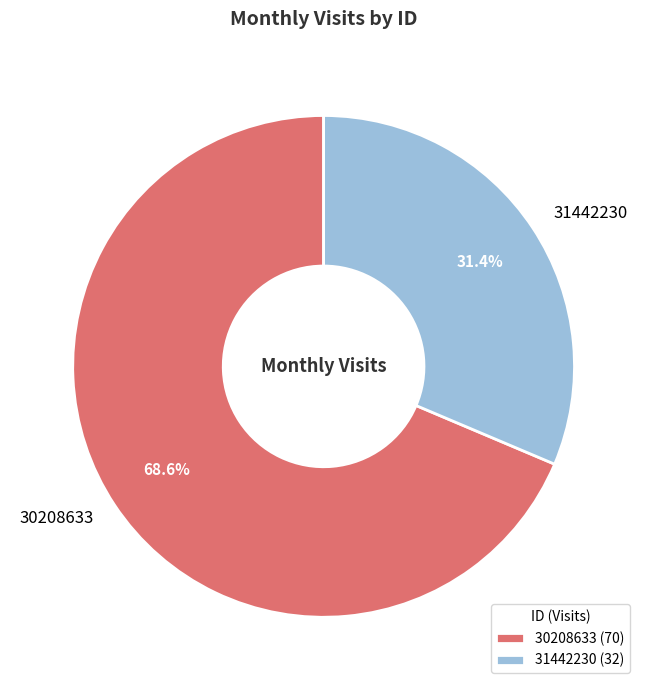

Which has a higher value, 30208633 or 31442230?

30208633